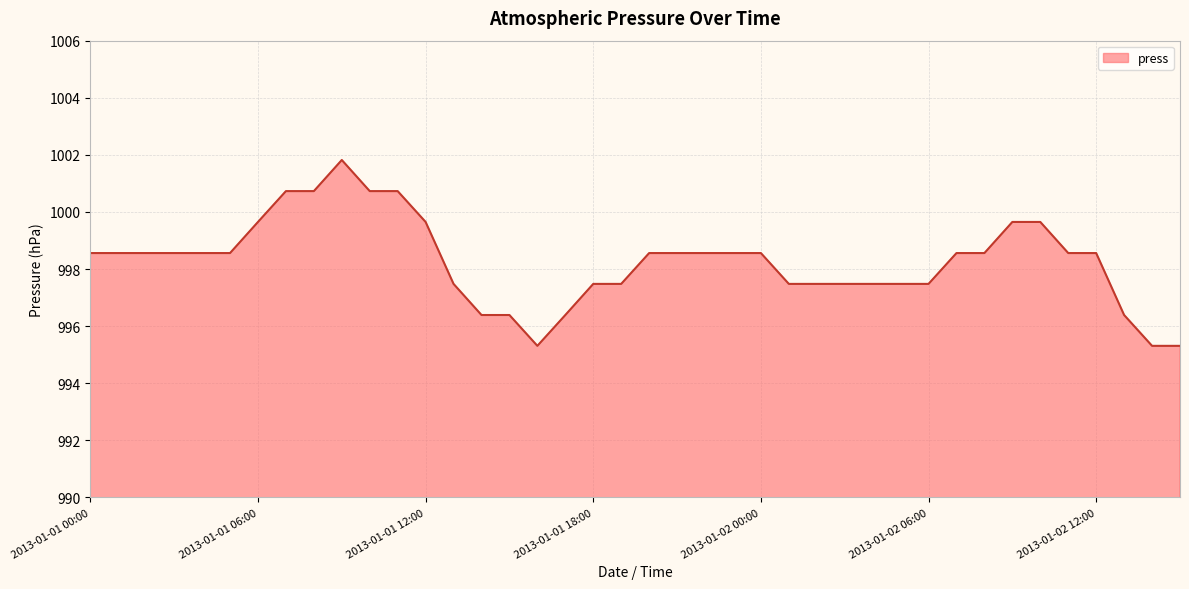

What is the smallest value displayed?

995.3